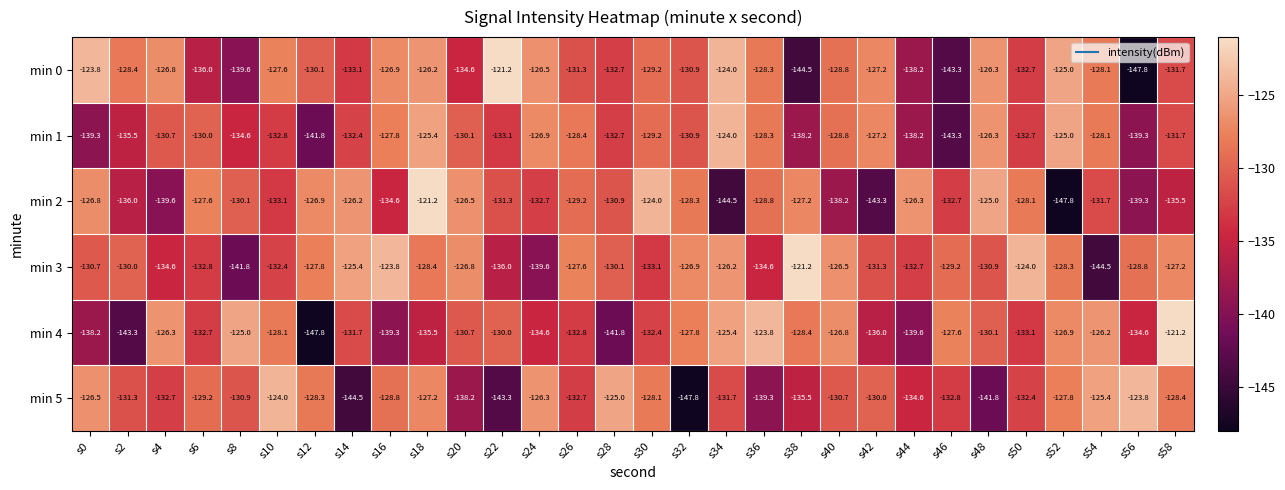

At which category is the sum across all series the highest?

s18